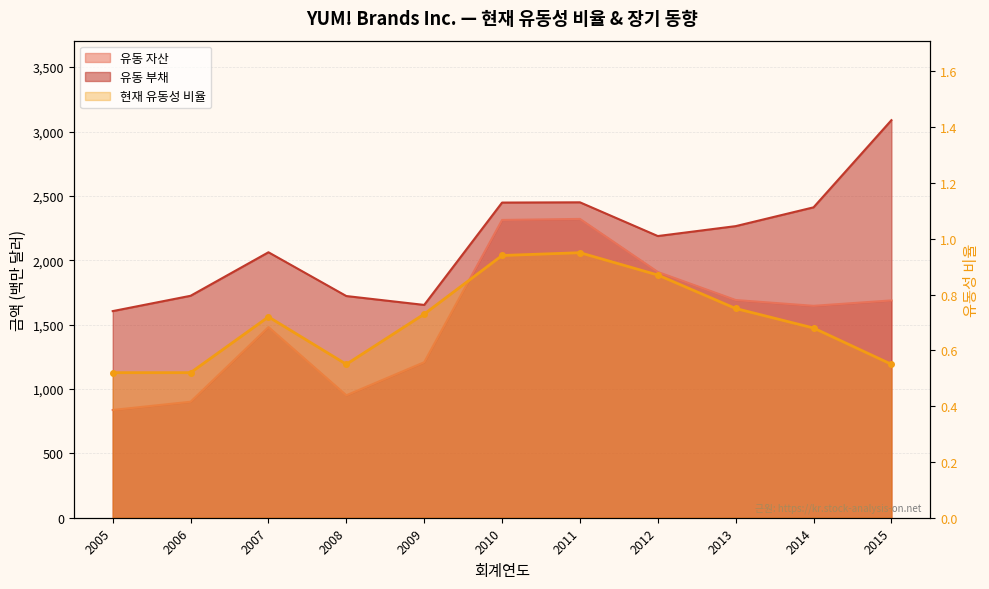

Reading right to left, extract all data points from this chart.

유동 자산: 1688.0	1646.0	1691.0	1909.0	2321.0	2313.0	1208.0	951.0	1481.0	901.0	837.0
유동 부채: 3088.0	2411.0	2265.0	2188.0	2450.0	2448.0	1653.0	1722.0	2062.0	1724.0	1605.0
현재 유동성 비율: 0.6	0.7	0.8	0.9	0.9	0.9	0.7	0.6	0.7	0.5	0.5